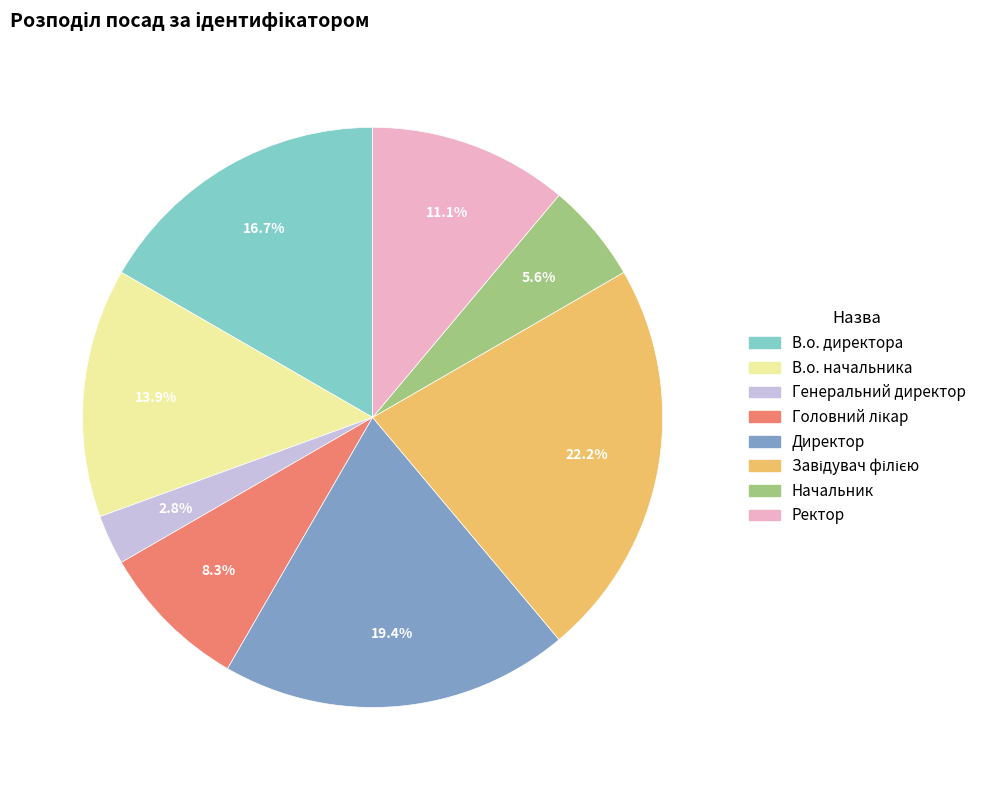

Which category has the smallest portion of the pie?

Генеральний директор